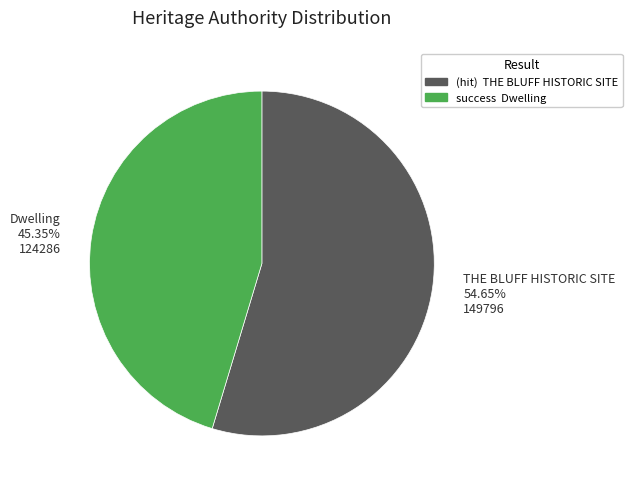

Which slice is the smallest?

Dwelling